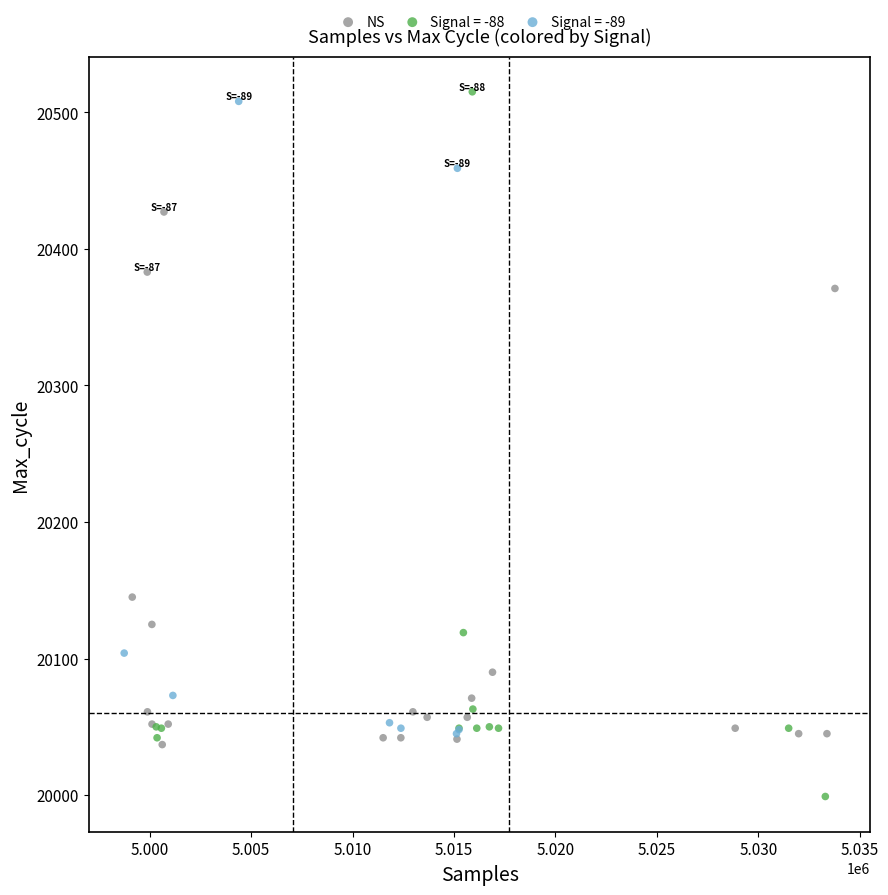

Which series contains the lowest Y value?

Signal = -88